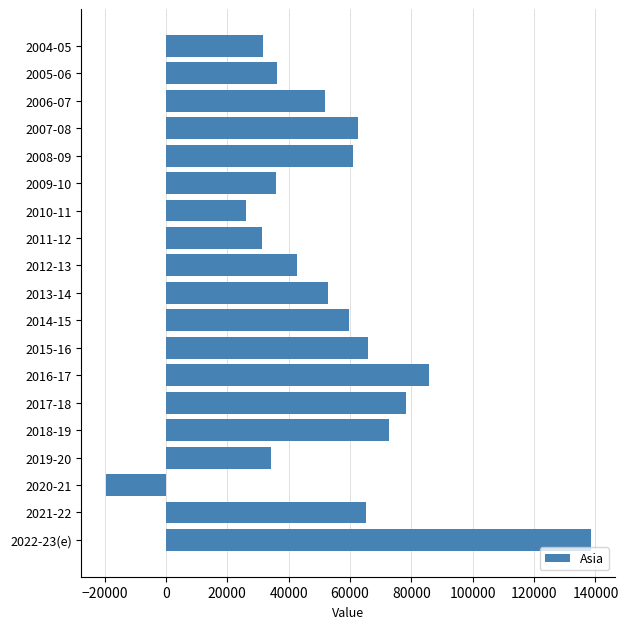

What is the greatest value displayed?

138450